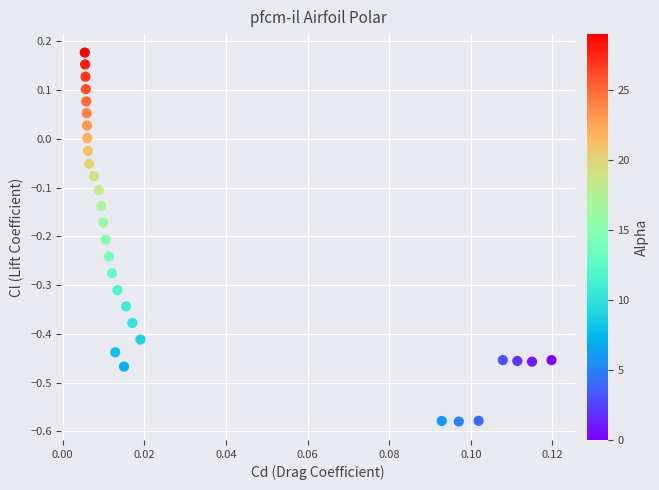

What is the range of Y values (max minus min)?

0.8